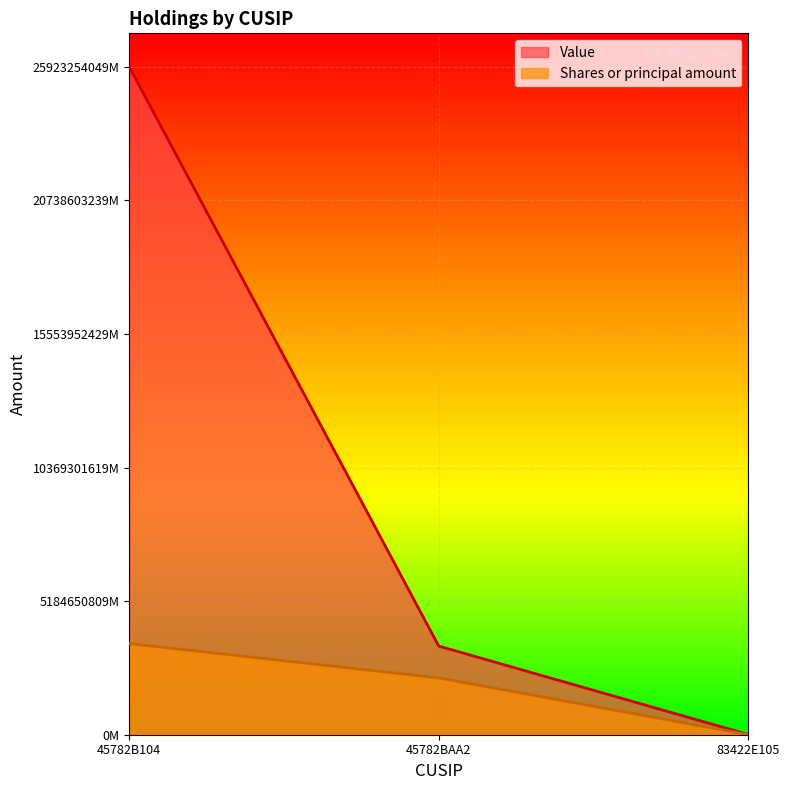

Does the chart display data point markers on the line(s)?

No